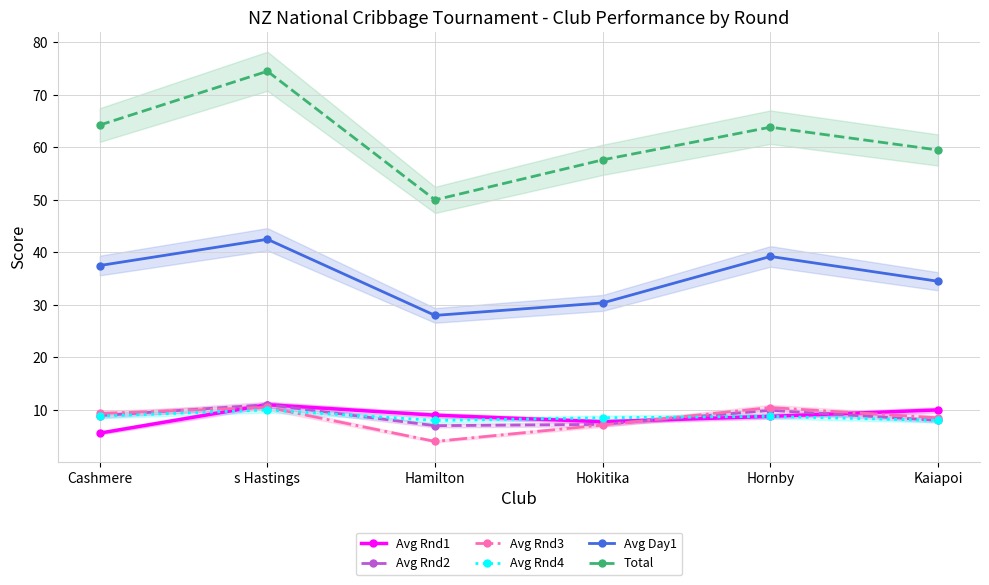

What is the sum of all Avg Day1 values?

212.1